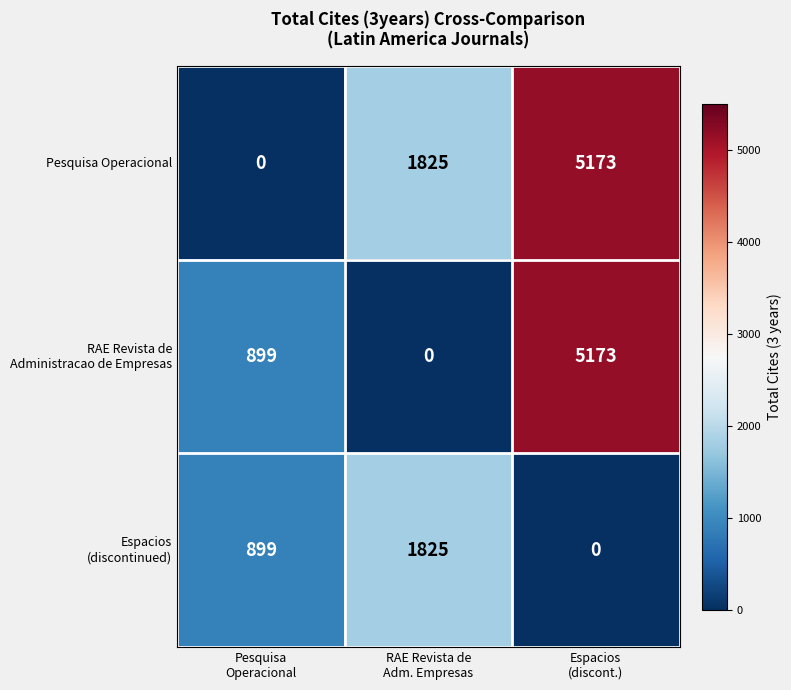

Which series has the largest total across all categories?

Pesquisa Operacional